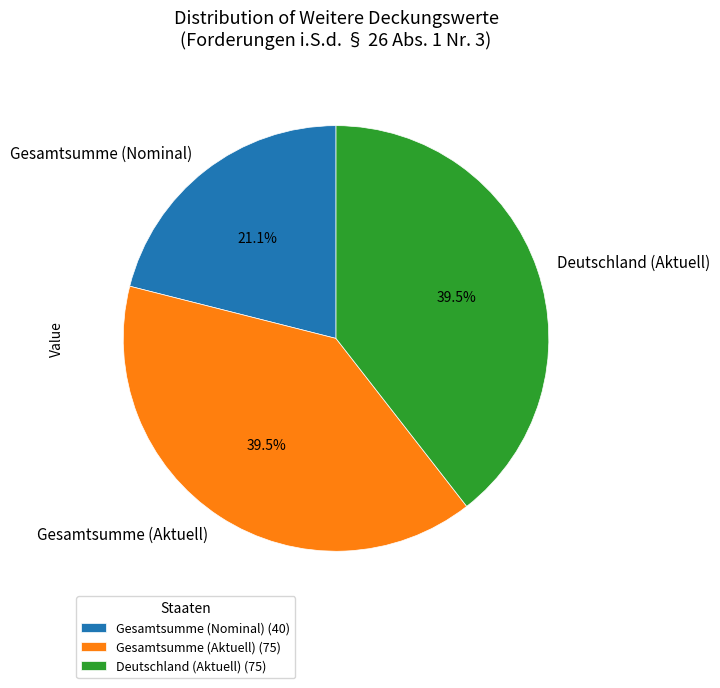

Count the number of slices in the pie.

3